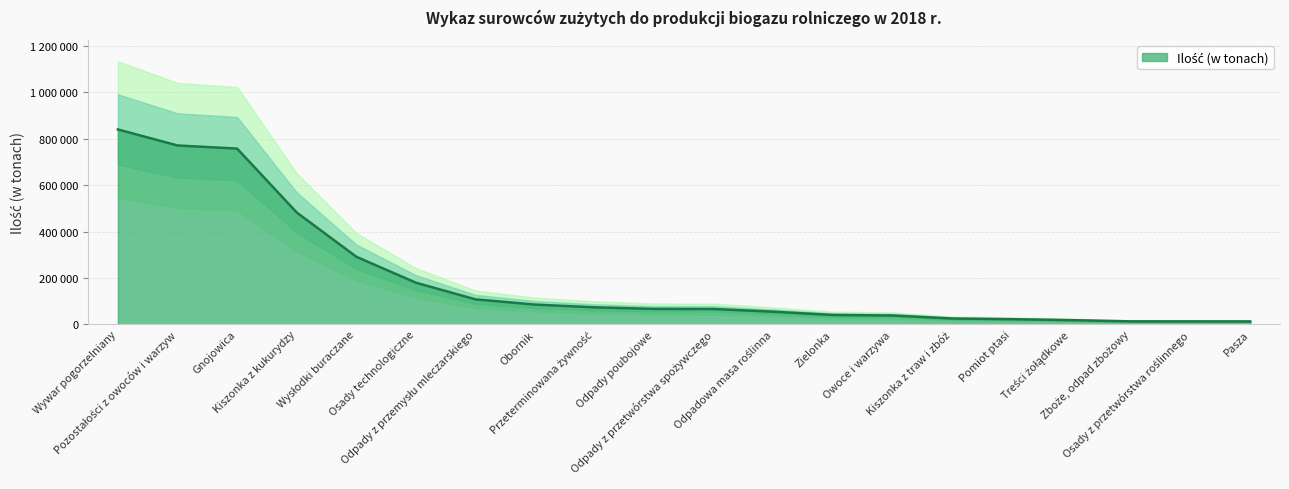

Where does the data first go above 66847?

Wywar pogorzelniany